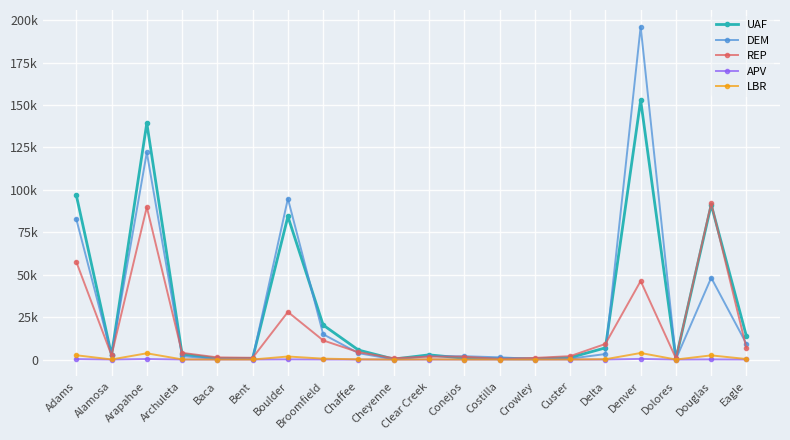

What is the maximum value shown in the chart?

196173